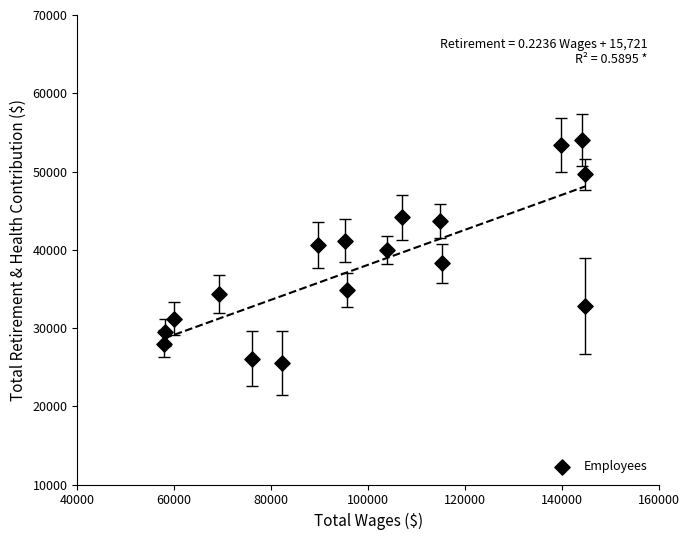

What is the range of Y values (max minus min)?

28458